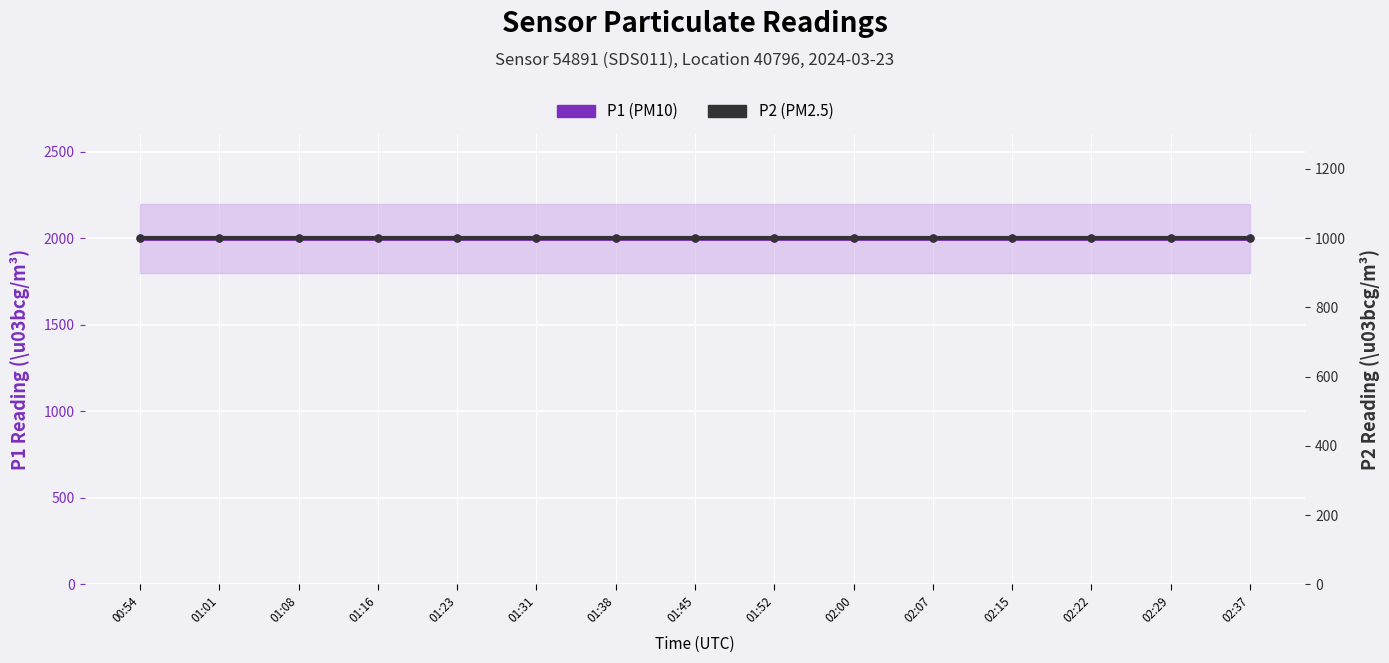

Between 01:23 and 02:07, which is larger?

01:23